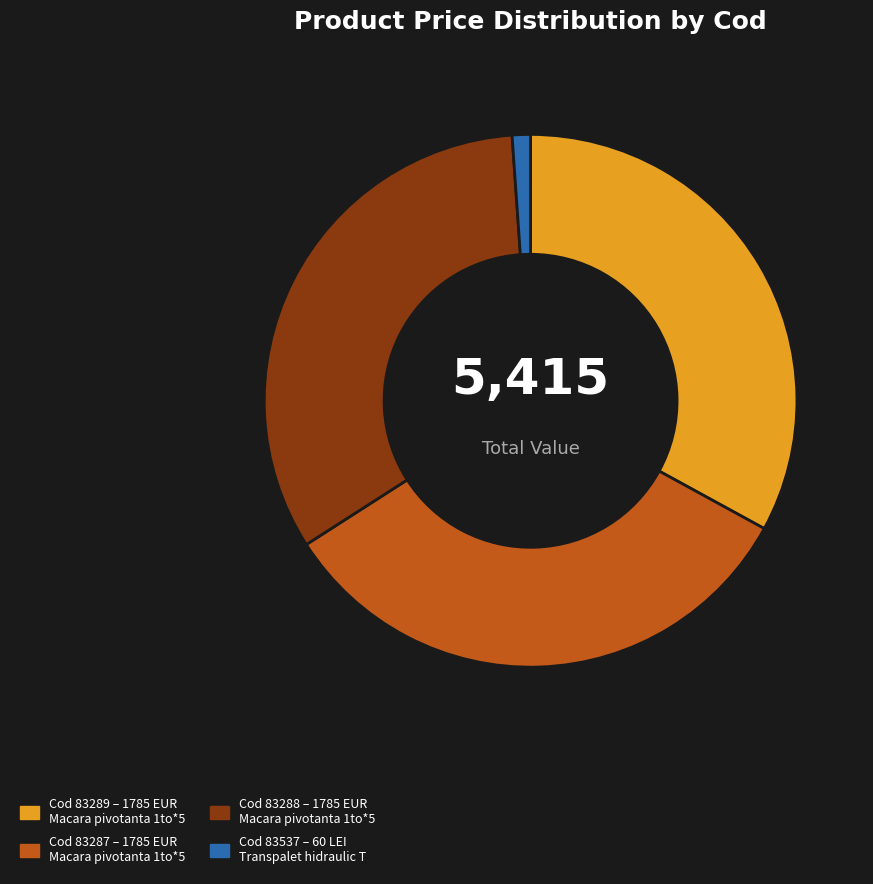

How many segments does this pie chart have?

4